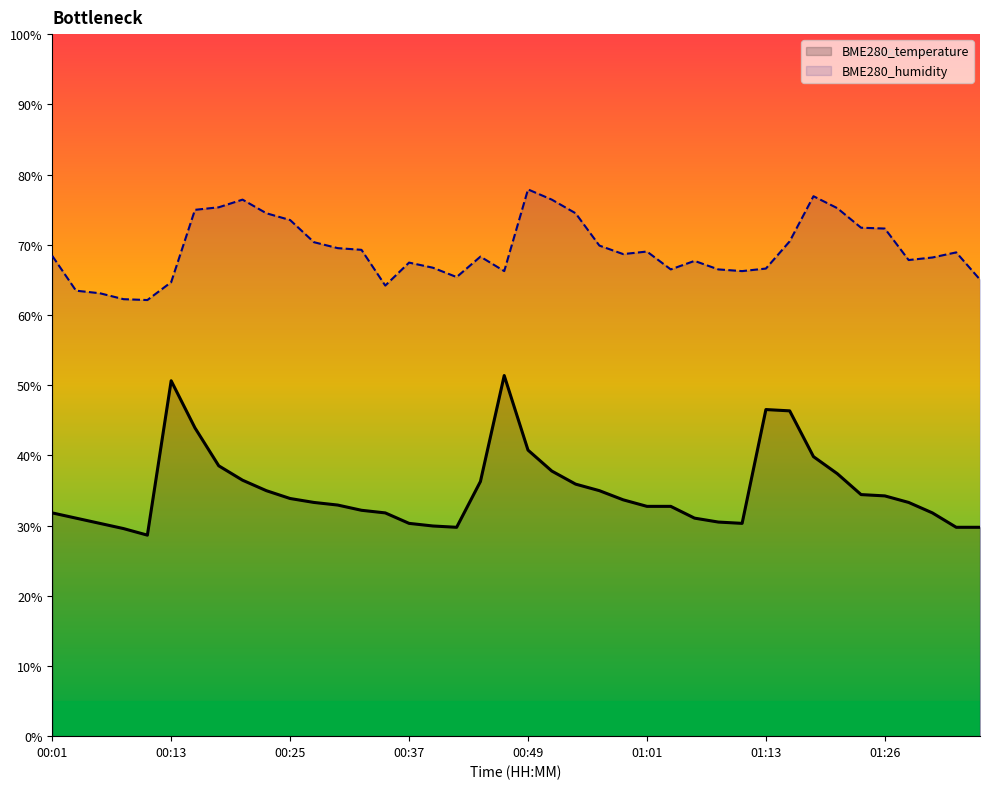

What are all the series names shown in the legend?

BME280_temperature, BME280_humidity